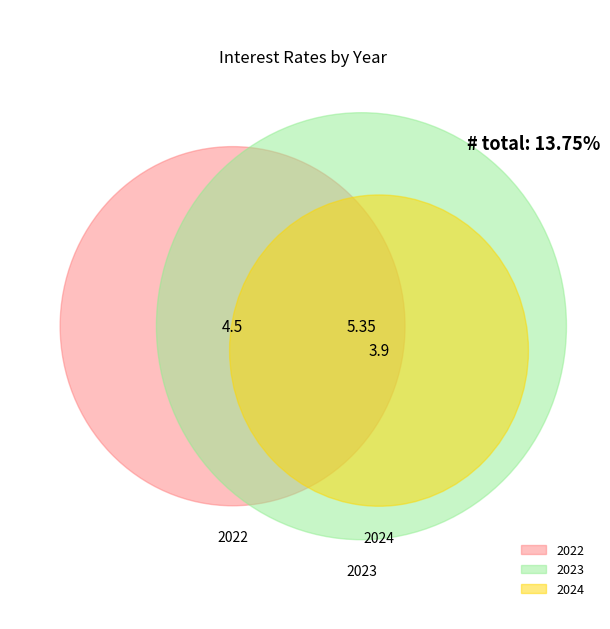

Is there any slice that represents more than half of the pie?

No